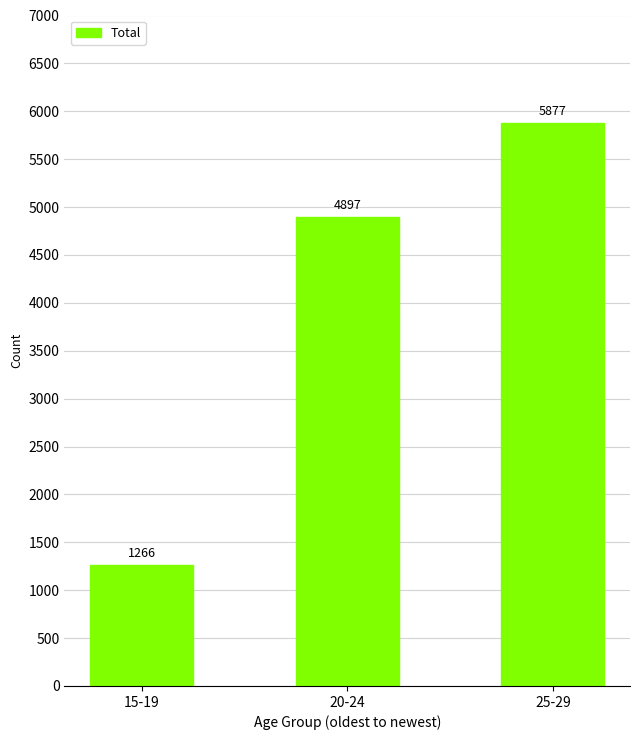

Reading left to right, list all the values displayed in this chart.

15-19=1266	20-24=4897	25-29=5877